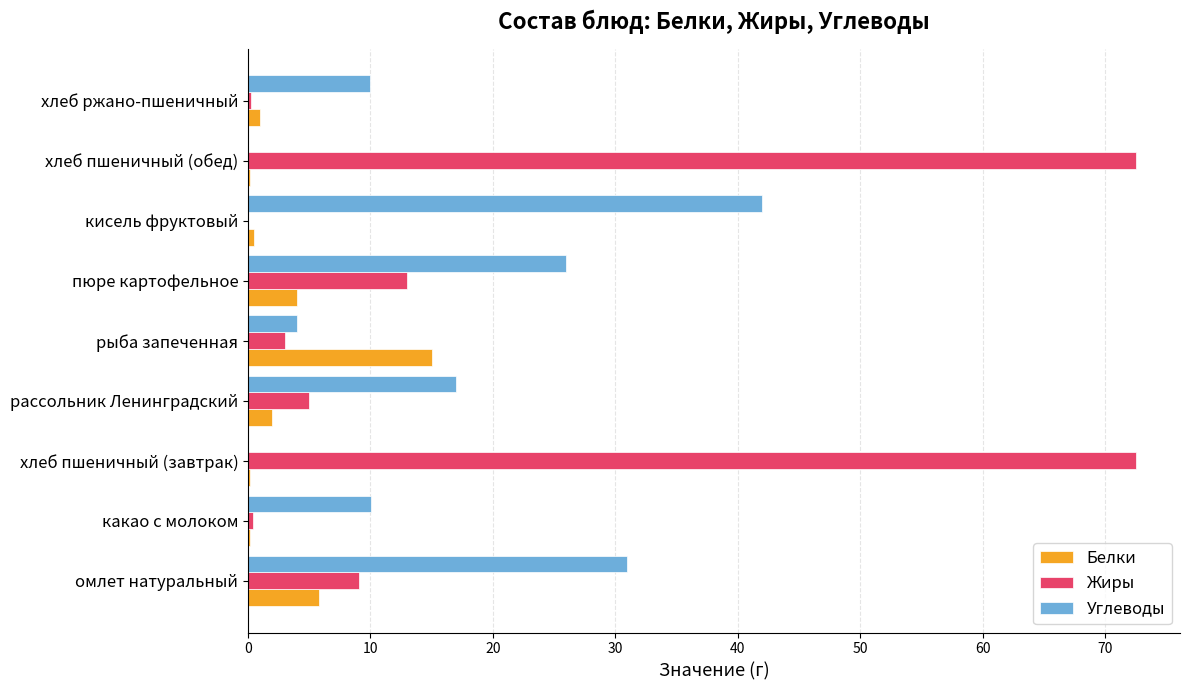

What is the total value across all series at омлет натуральный?

45.8